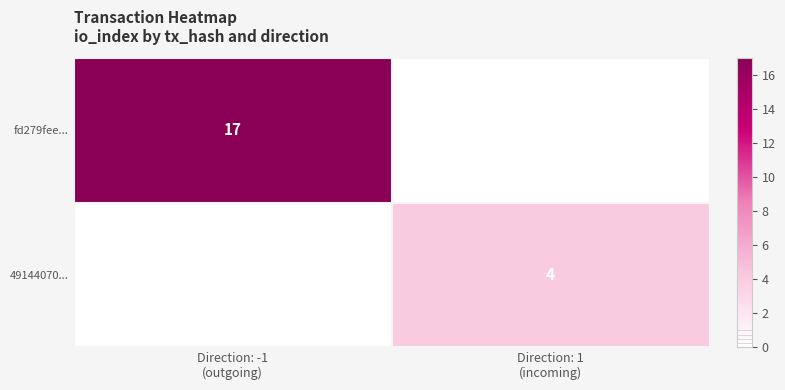

What is the difference between the highest and lowest values at Direction: 1
(incoming)?

4